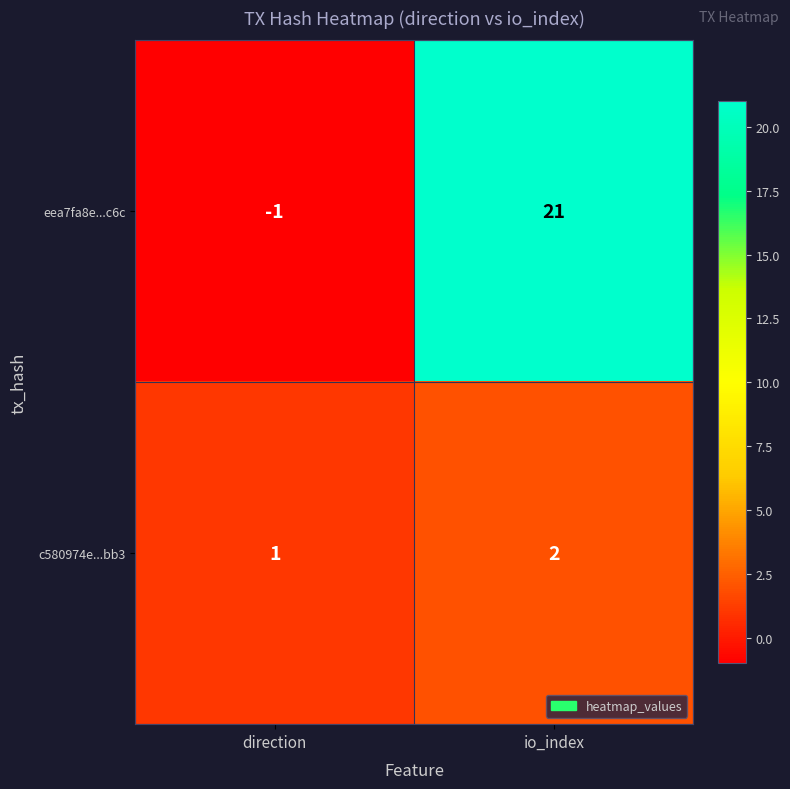

At how many categories does at least one series exceed 17?

1